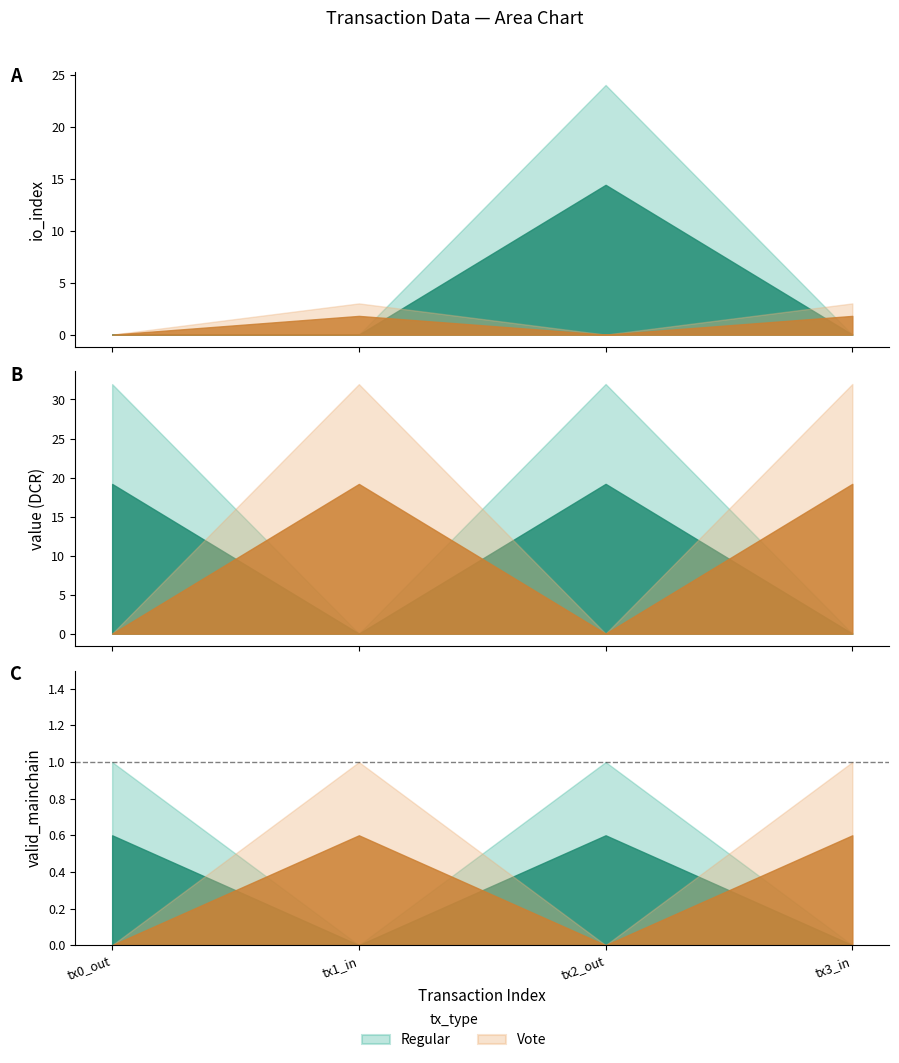

True or false: time_stamp and direction cross at least once.

False